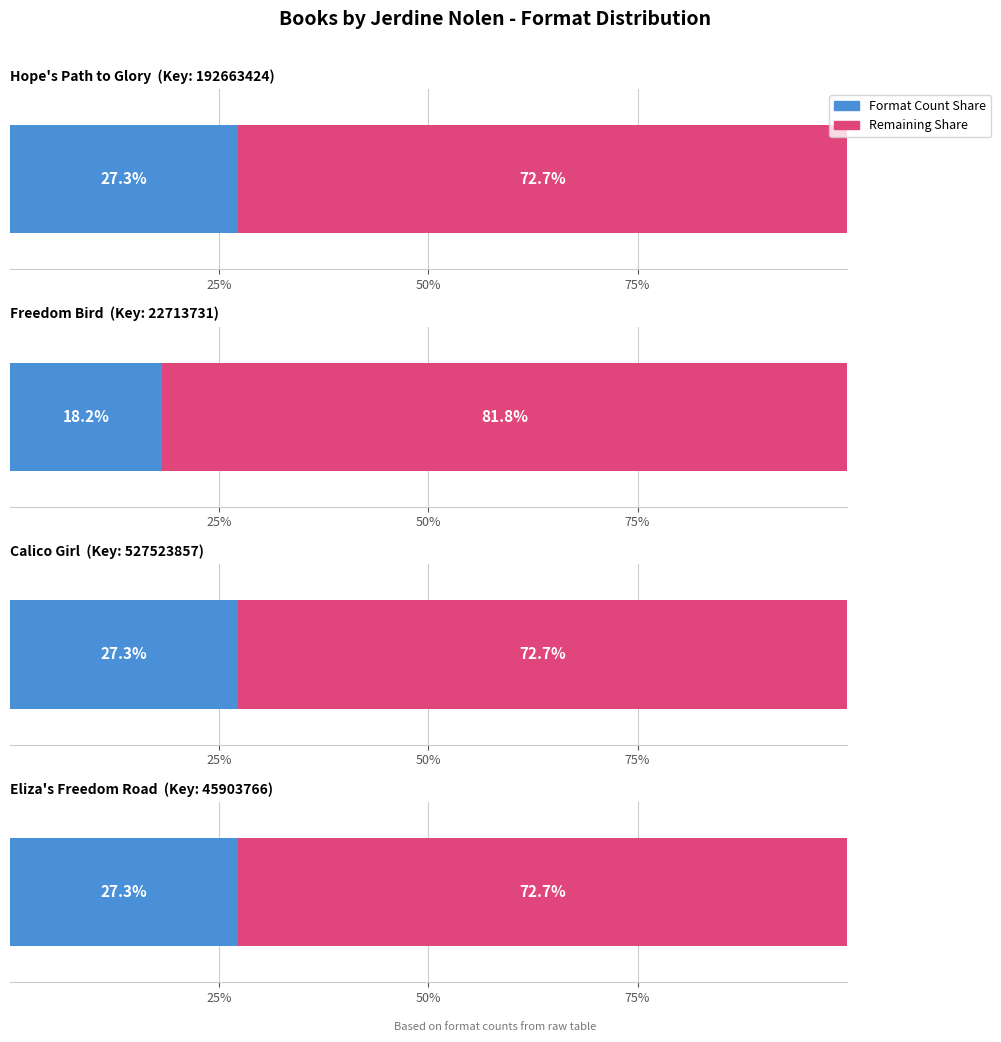

Is it true that Key Value equals 45903766 at Eliza's Freedom Road?

True